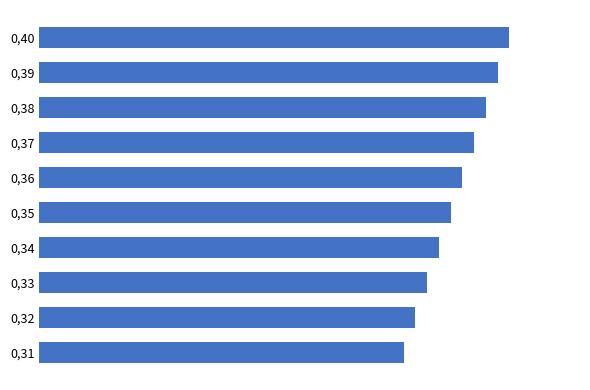

Does the chart contain stacked bars?

No